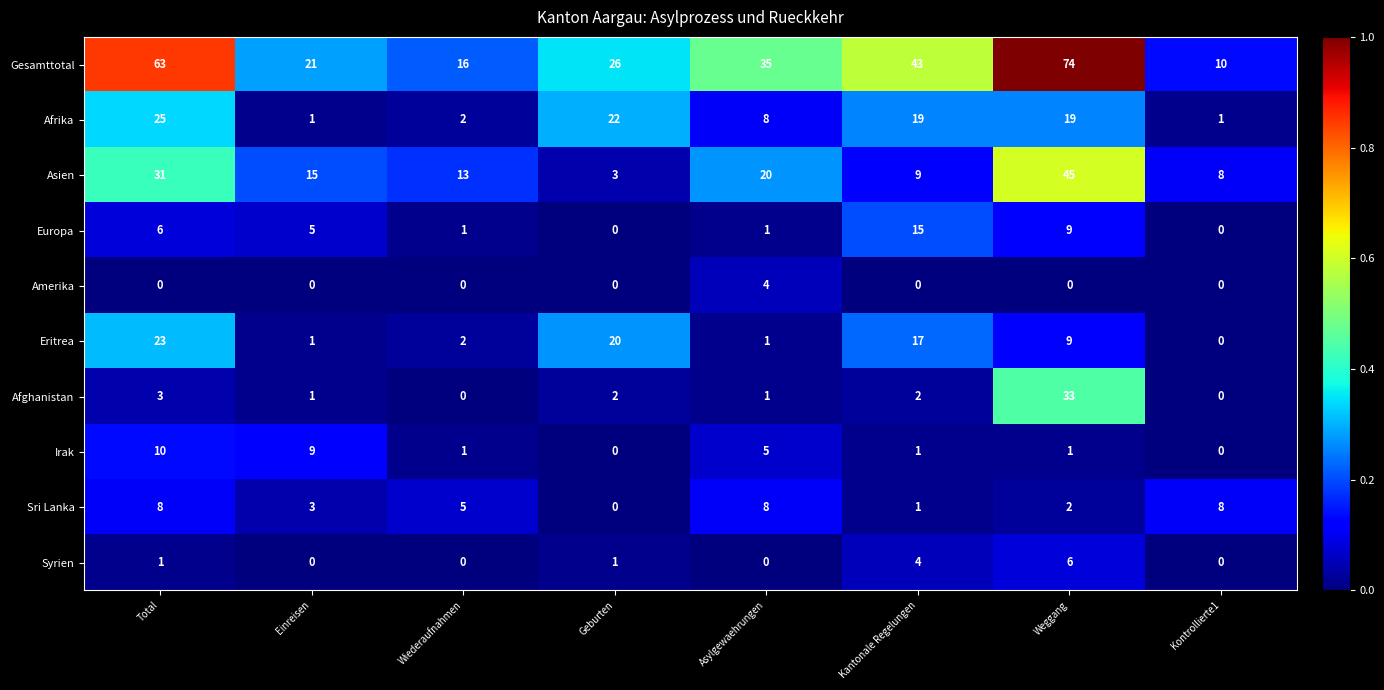

What is the difference between the maximum and minimum values in the Europa series?

15